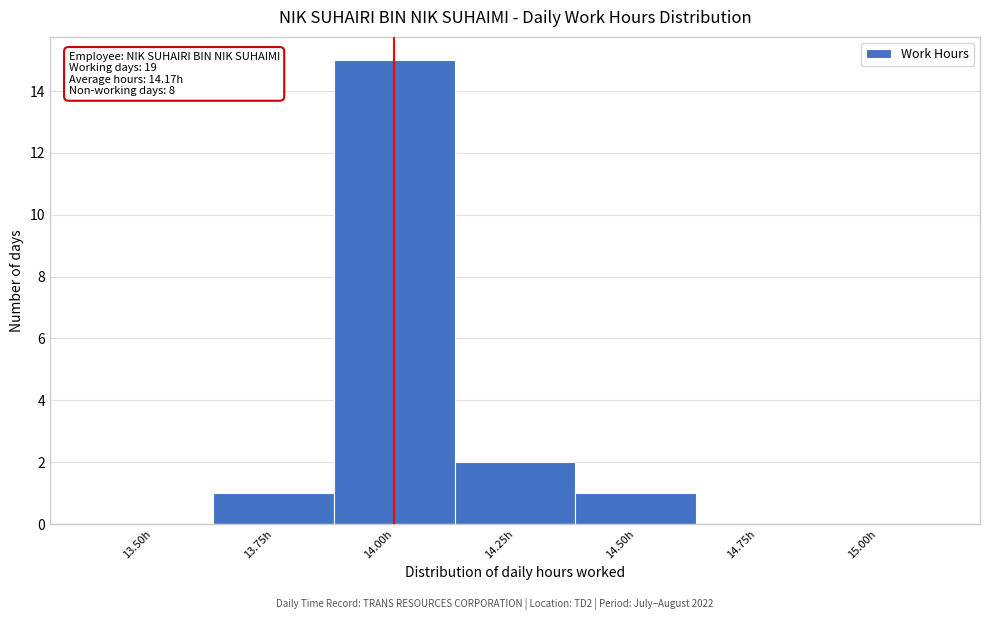

Reading left to right, transcribe all the data shown in this chart.

13.50h=0	13.75h=1	14.00h=15	14.25h=2	14.50h=1	14.75h=0	15.00h=0